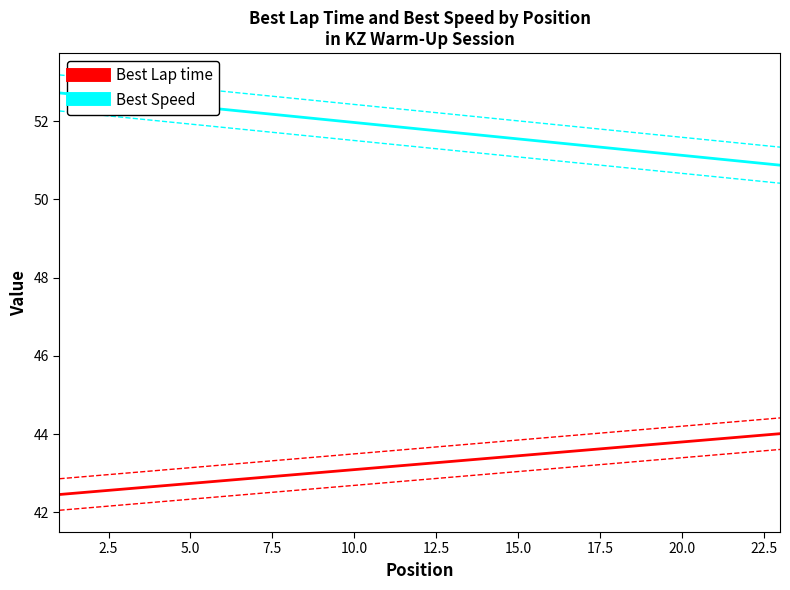

What is the difference between the second highest and second lowest values in the Best Speed series?

1.7